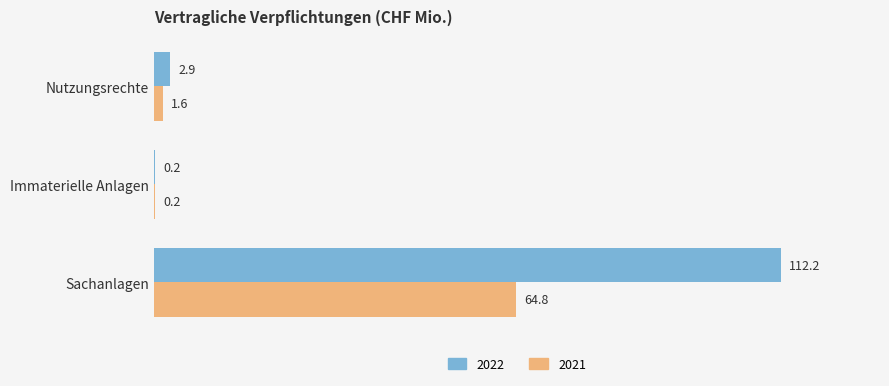

True or false: 2021 has a value of 97.5 at Sachanlagen.

False